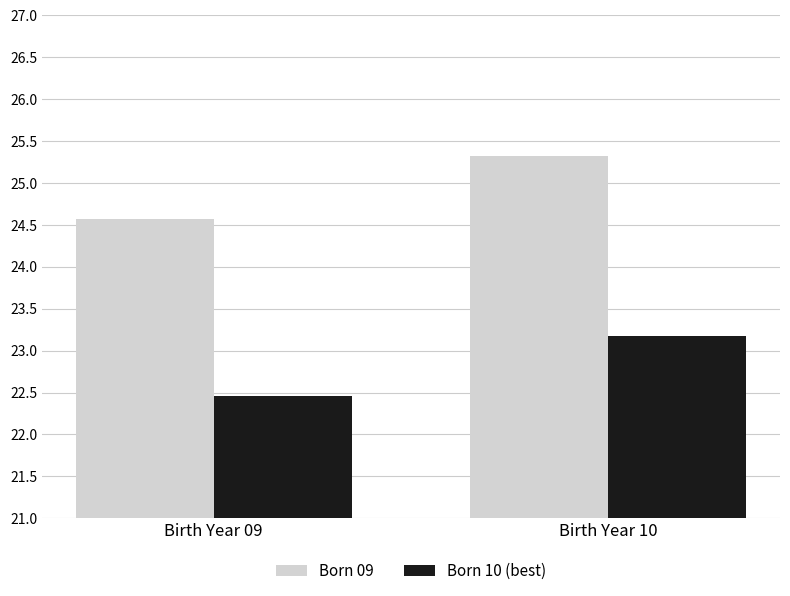

Reading left to right, transcribe all the data shown in this chart.

Born 09: Birth Year 09=24.6	Birth Year 10=25.3
Born 10 (best): Birth Year 09=22.5	Birth Year 10=23.2